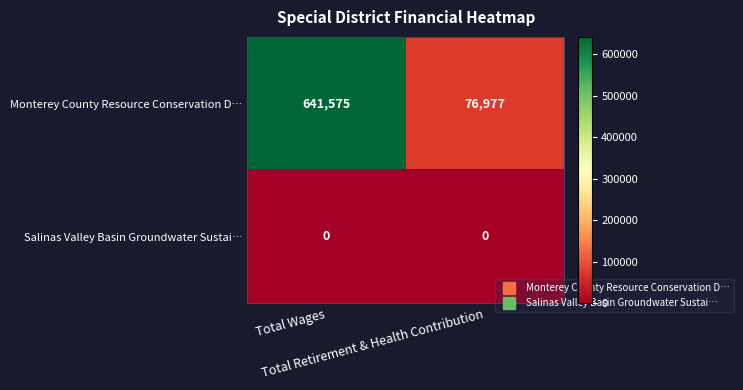

What is the maximum value shown in the chart?

641575